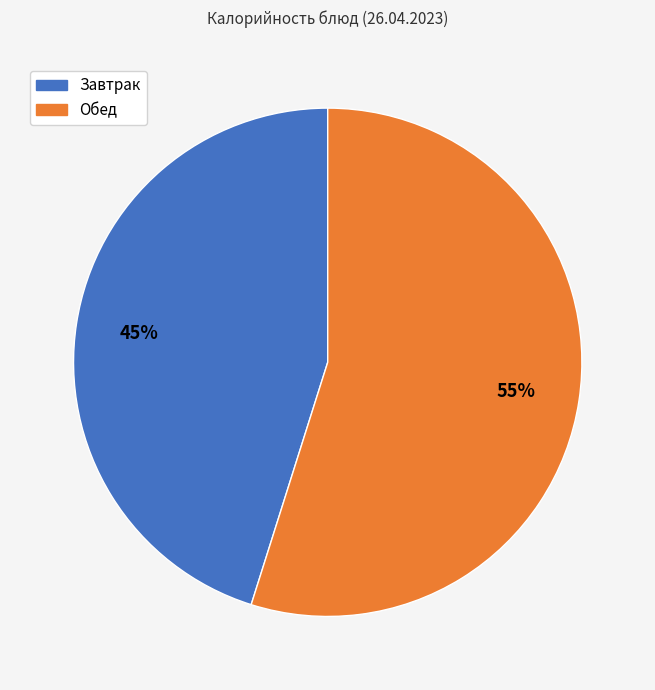

To the nearest percent, what is the difference between the largest and smallest slice percentages?

10%